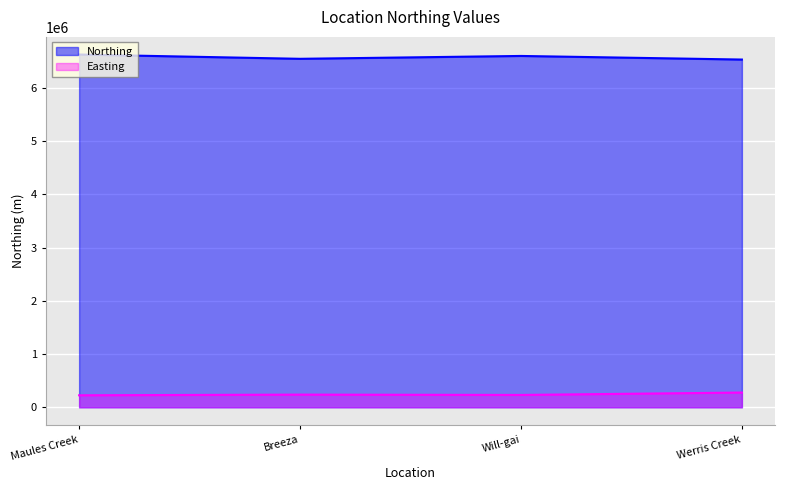

What is the label of the 4th point from the right?

Maules Creek